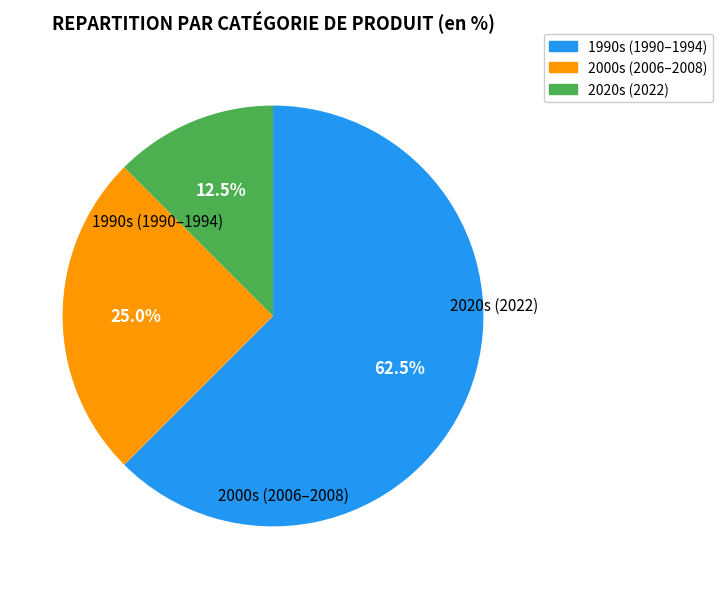

Is there any slice that represents more than half of the pie?

Yes